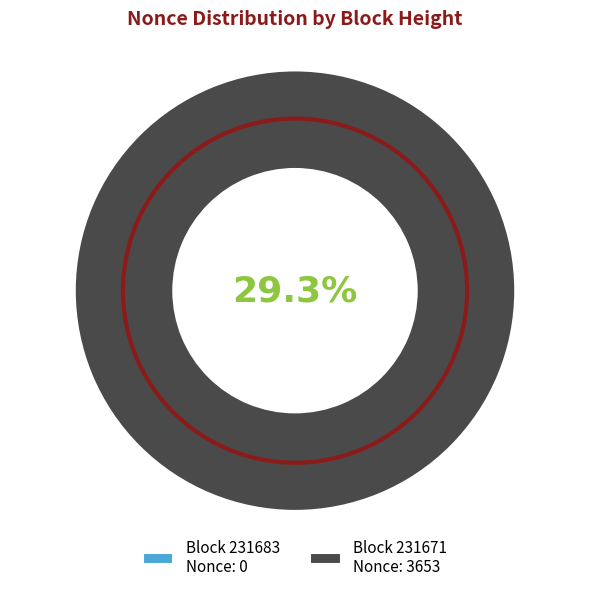

To the nearest percent, what is the difference between the 231683 and 231671 slice percentages?

100%